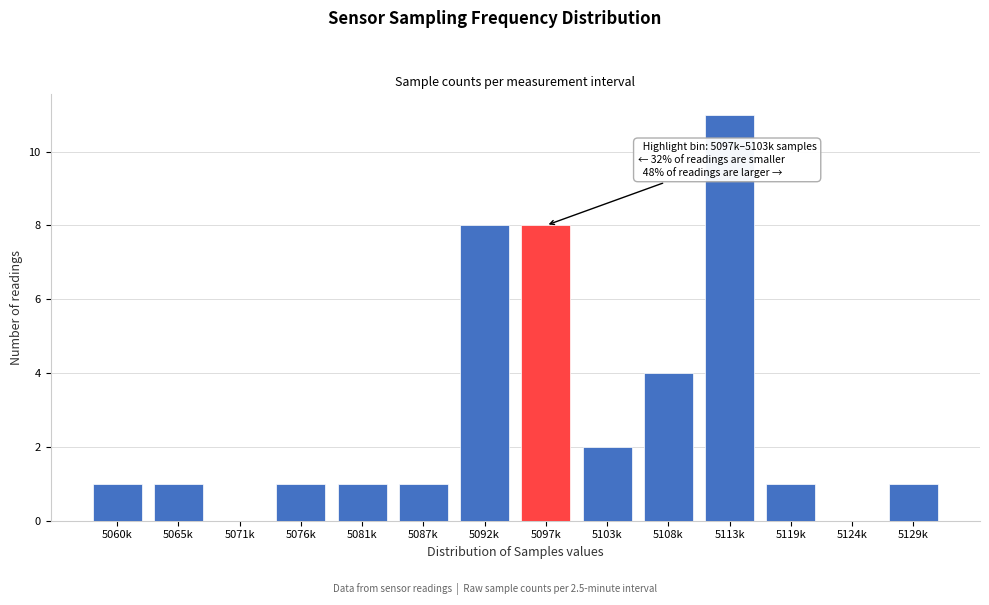

Reading left to right, what are all the values shown in this chart?

5060k=1	5065k=1	5071k=0	5076k=1	5081k=1	5087k=1	5092k=8	5097k=8	5103k=2	5108k=4	5113k=11	5119k=1	5124k=0	5129k=1